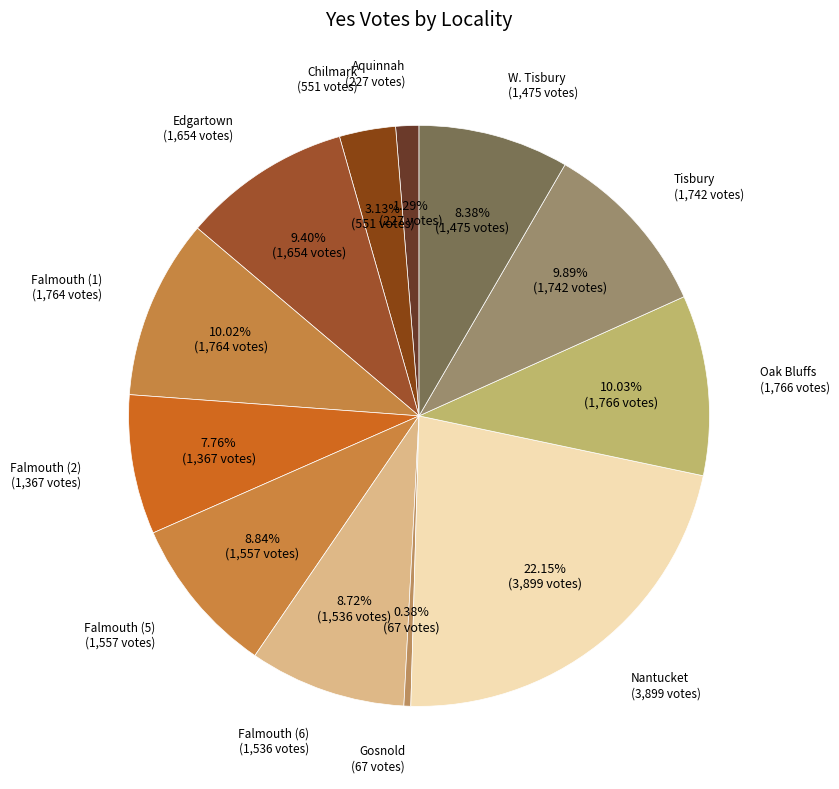

Which has a higher value, Chilmark or Tisbury?

Tisbury